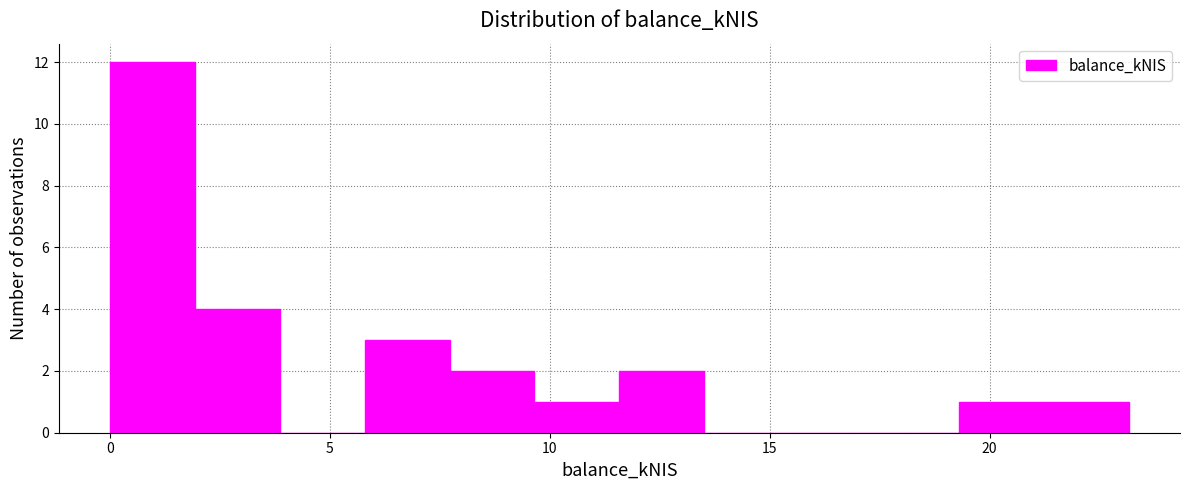

Around what value on the x-axis is the tallest bar? Give the approximate position of its centre, as read against the axis.

1.0